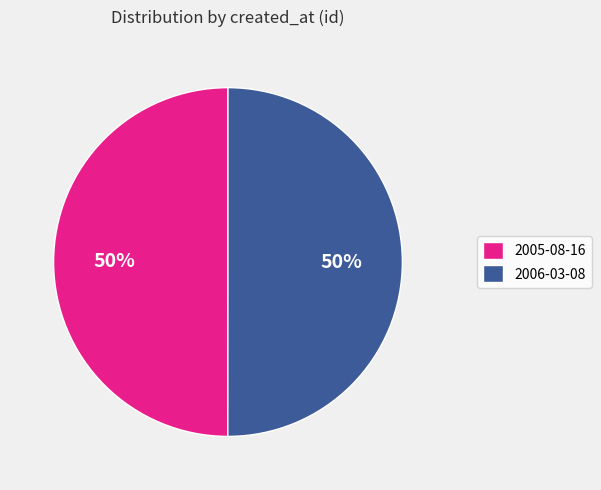

Approximately how many times larger is the value at 2006-03-08 compared to 2005-08-16?

1.0